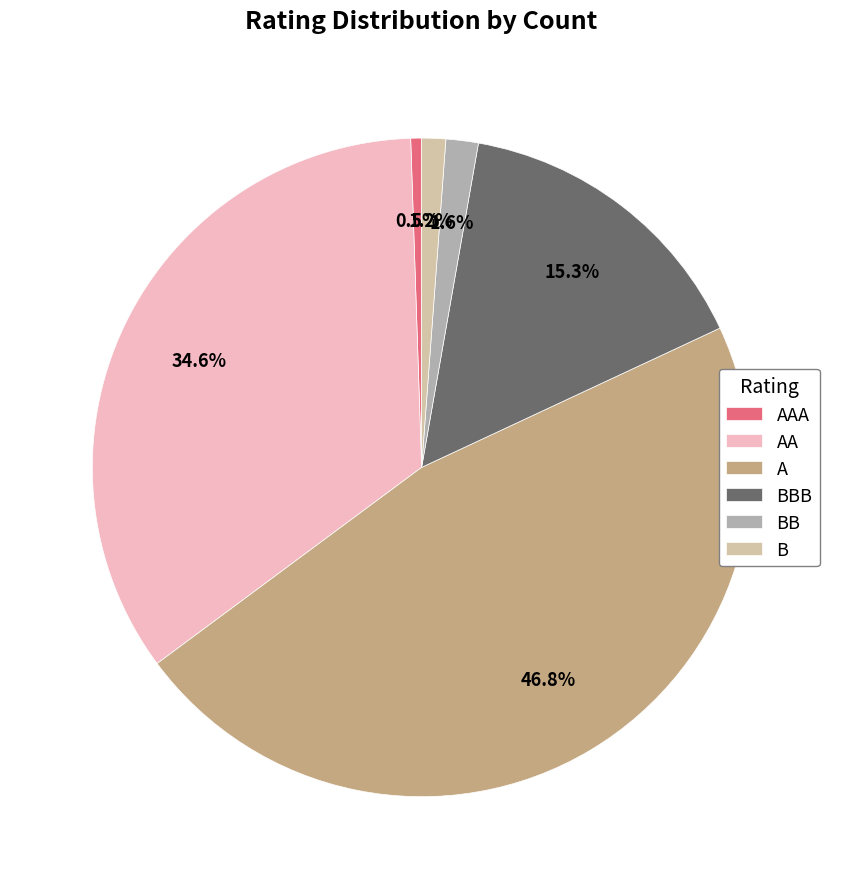

What percentage is the AA slice, to the nearest percent?

35%